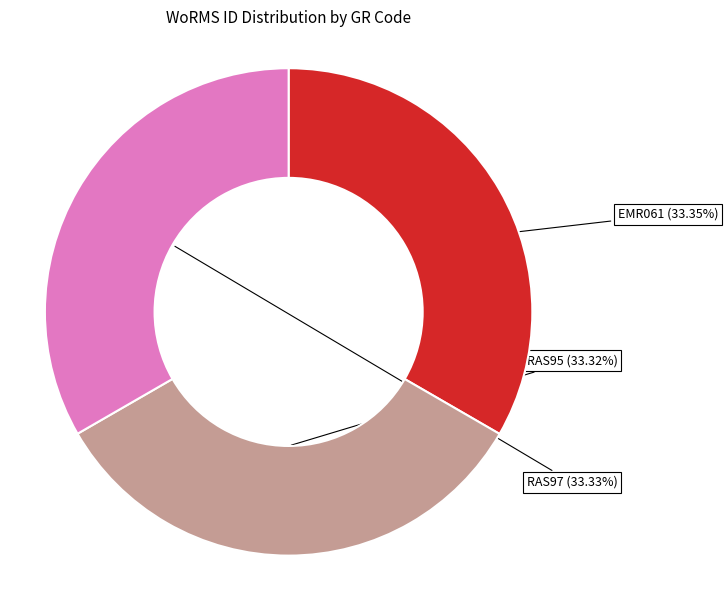

Is there a majority slice in this chart?

No